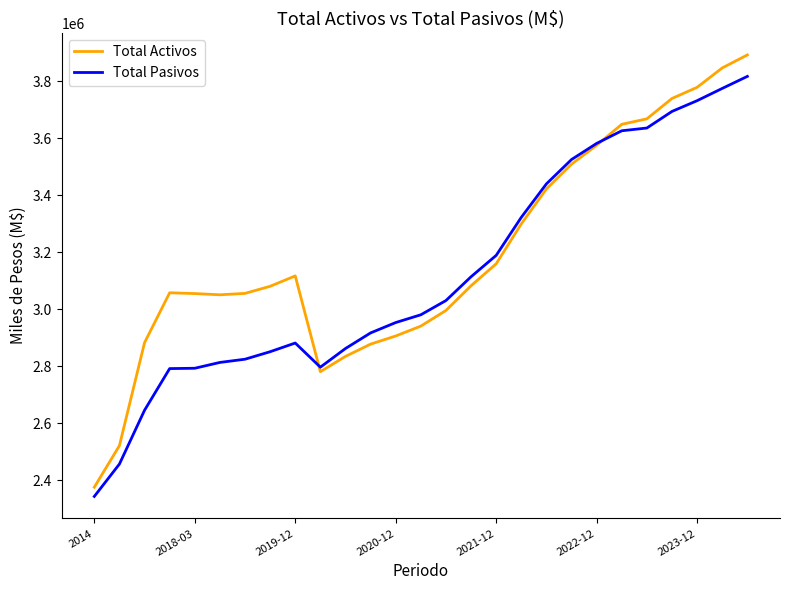

What is the difference between the second highest and minimum values in the Total Pasivos series?

1430663